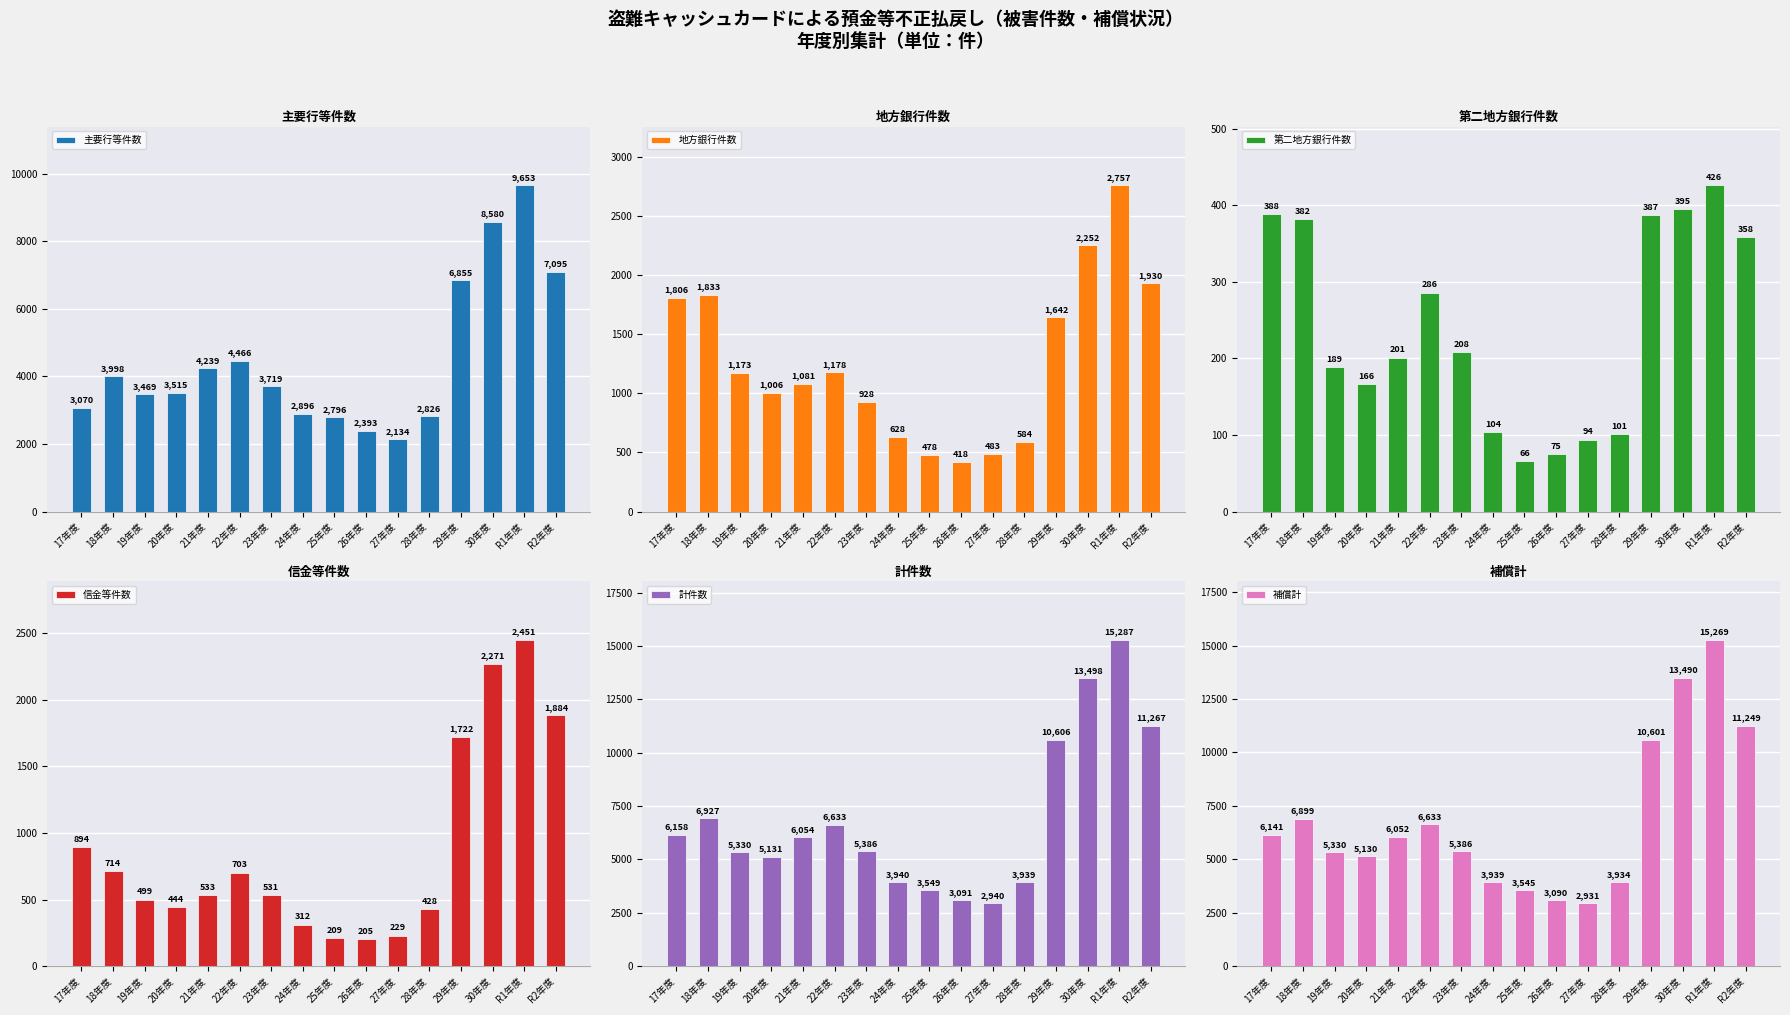

Reading left to right, what are all the values shown in this chart?

主要行等件数: 17年度=3070	18年度=3998	19年度=3469	20年度=3515	21年度=4239	22年度=4466	23年度=3719	24年度=2896	25年度=2796	26年度=2393	27年度=2134	28年度=2826	29年度=6855	30年度=8580	R1年度=9653	R2年度=7095
地方銀行件数: 17年度=1806	18年度=1833	19年度=1173	20年度=1006	21年度=1081	22年度=1178	23年度=928	24年度=628	25年度=478	26年度=418	27年度=483	28年度=584	29年度=1642	30年度=2252	R1年度=2757	R2年度=1930
第二地方銀行件数: 17年度=388	18年度=382	19年度=189	20年度=166	21年度=201	22年度=286	23年度=208	24年度=104	25年度=66	26年度=75	27年度=94	28年度=101	29年度=387	30年度=395	R1年度=426	R2年度=358
信金等件数: 17年度=894	18年度=714	19年度=499	20年度=444	21年度=533	22年度=703	23年度=531	24年度=312	25年度=209	26年度=205	27年度=229	28年度=428	29年度=1722	30年度=2271	R1年度=2451	R2年度=1884
計件数: 17年度=6158	18年度=6927	19年度=5330	20年度=5131	21年度=6054	22年度=6633	23年度=5386	24年度=3940	25年度=3549	26年度=3091	27年度=2940	28年度=3939	29年度=10606	30年度=13498	R1年度=15287	R2年度=11267
補償計: 17年度=6141	18年度=6899	19年度=5330	20年度=5130	21年度=6052	22年度=6633	23年度=5386	24年度=3939	25年度=3545	26年度=3090	27年度=2931	28年度=3934	29年度=10601	30年度=13490	R1年度=15269	R2年度=11249